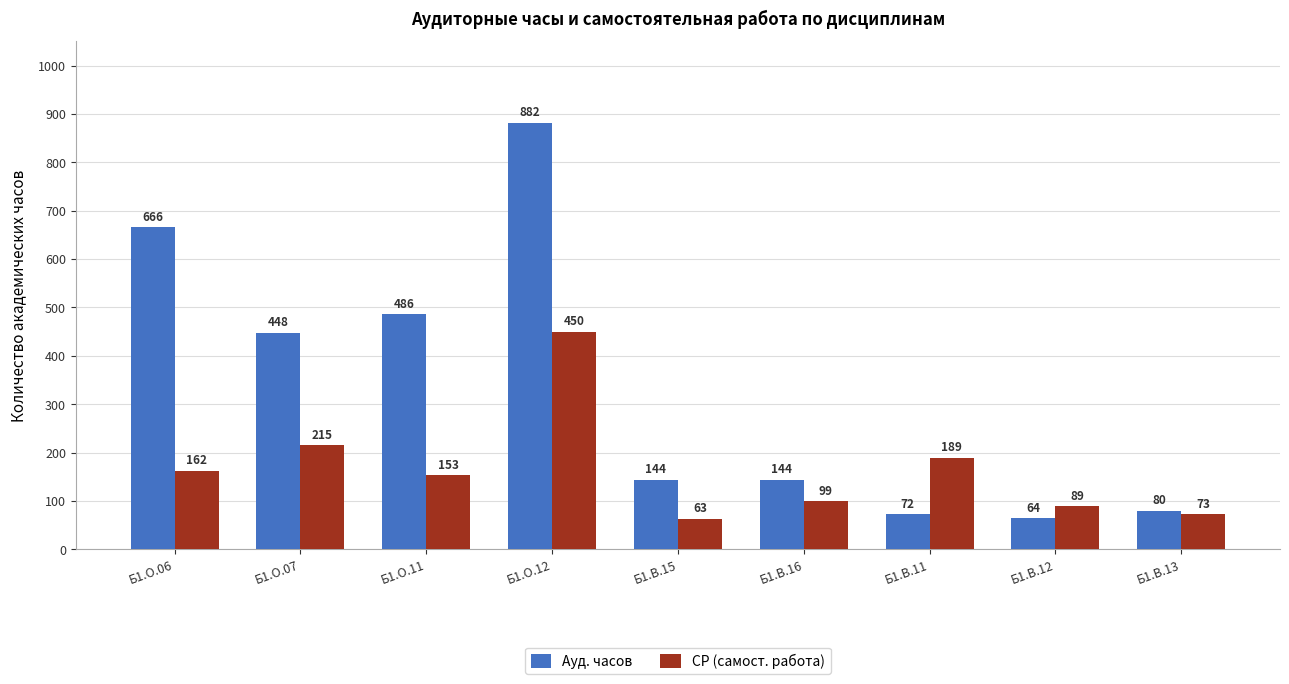

Rank the series at Б1.О.07 from lowest to highest value.

СР (самост. работа), Ауд. часов